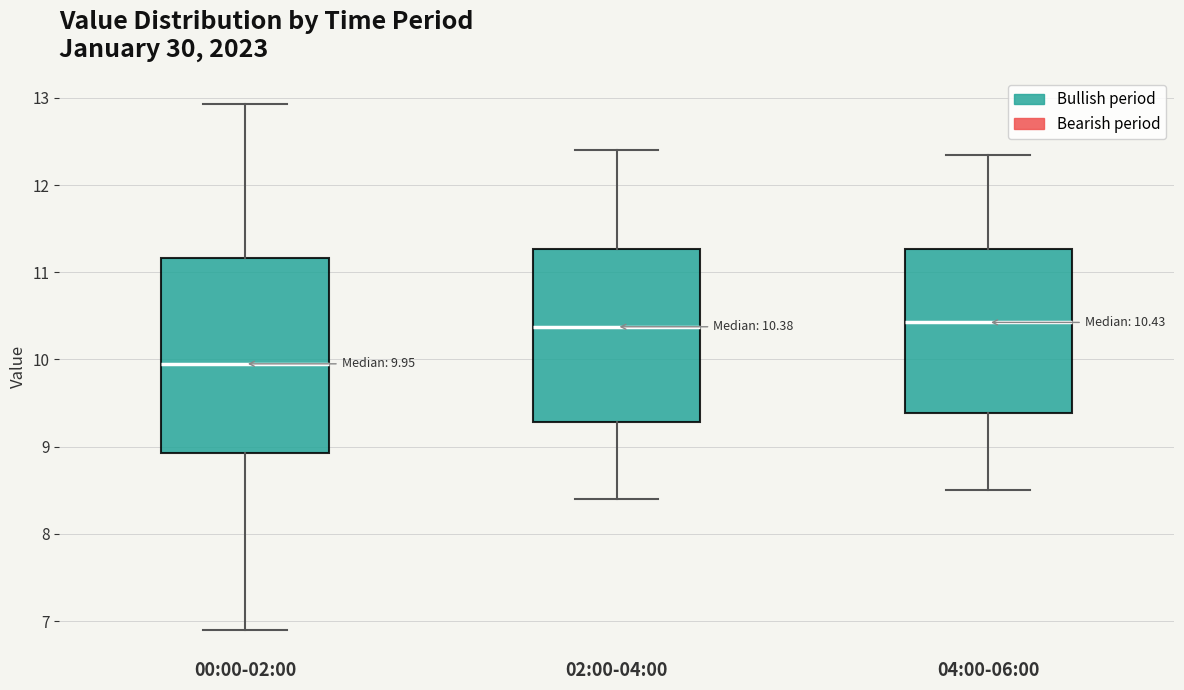

Which box's median line is the lowest?

00:00-02:00